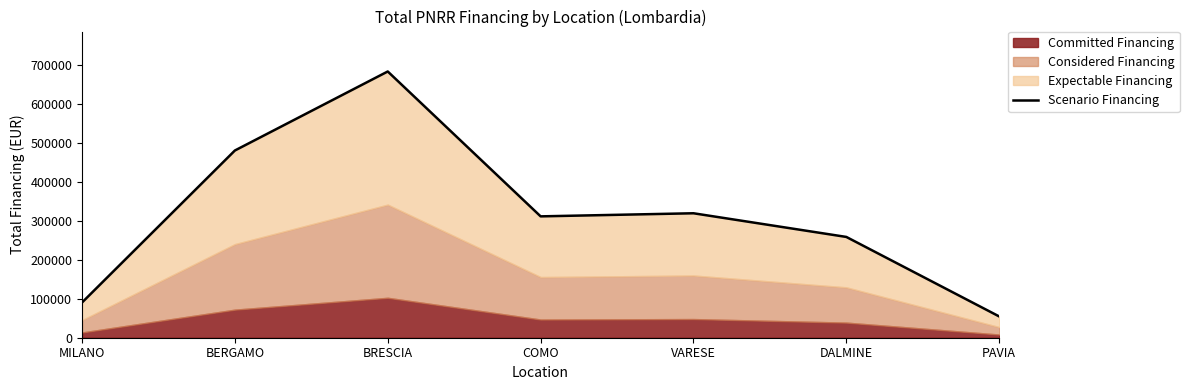

At which category does the chart reach its peak across all series?

BRESCIA